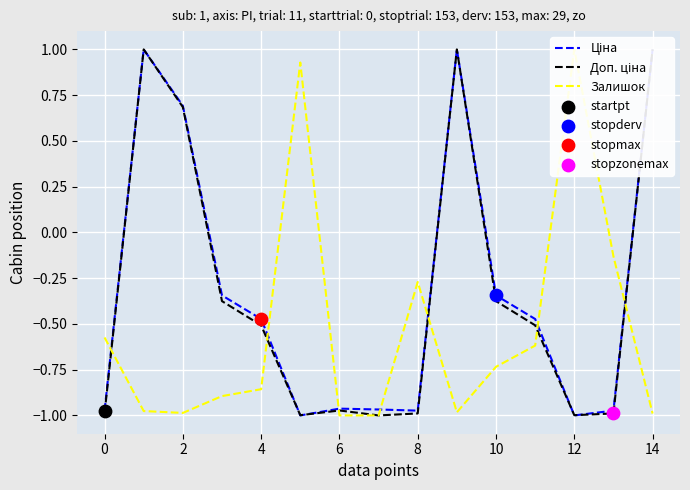

What are all the series names shown in the legend?

Ціна, Доп. ціна, Залишок